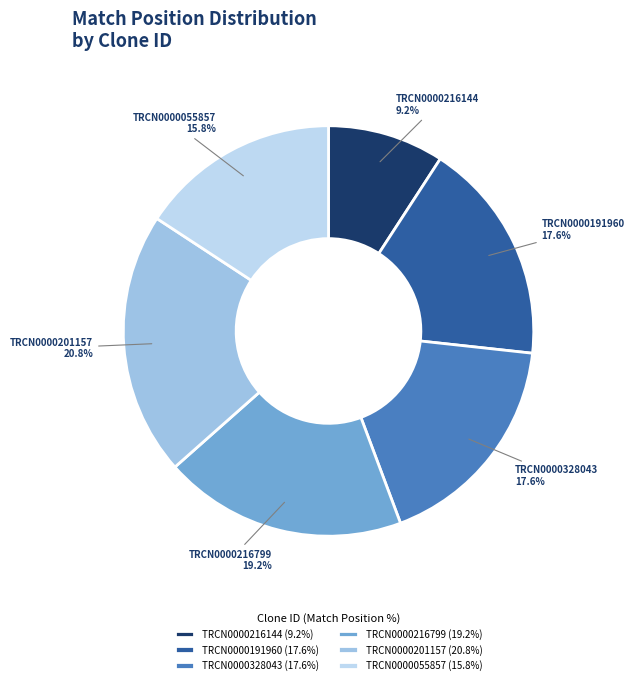

The TRCN0000216144 slice represents 9% of the pie. True or false?

True